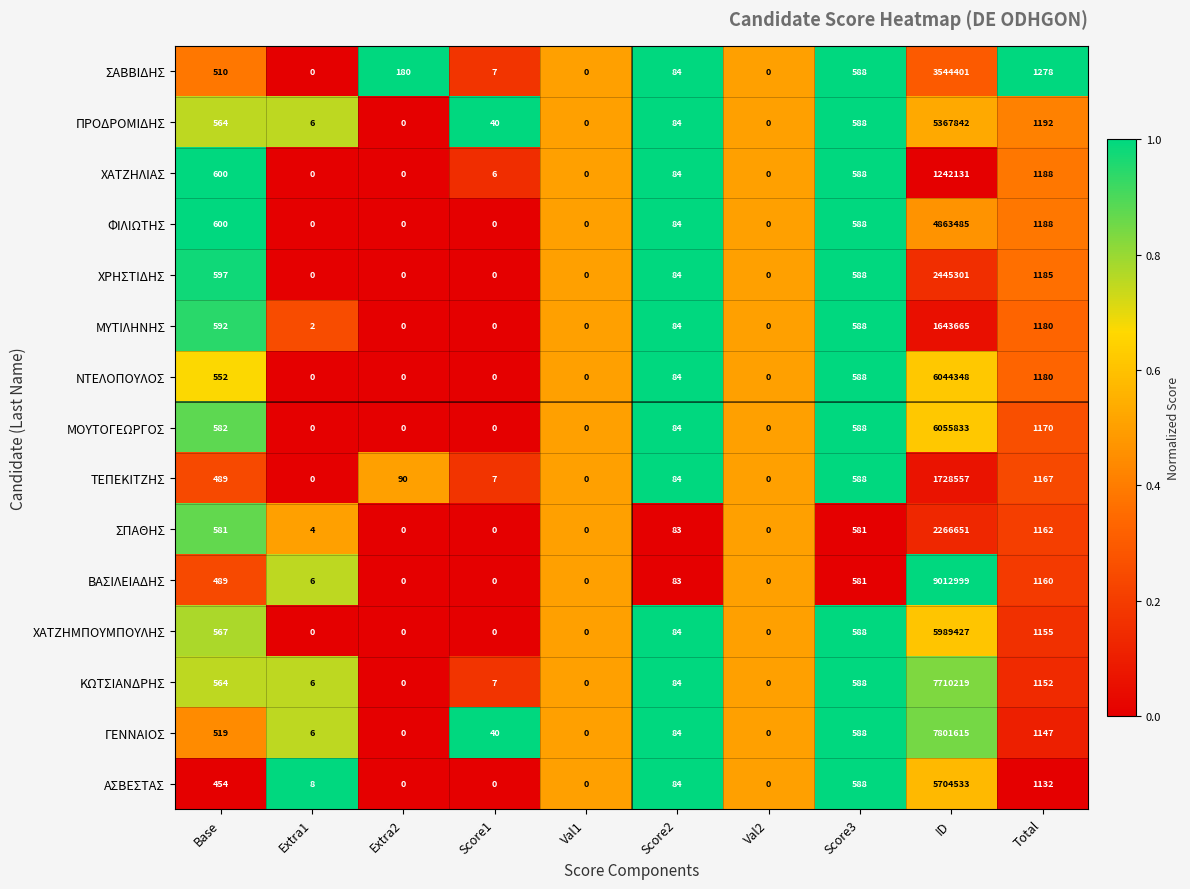

At which label does ΠΡΟΔΡΟΜΙΔΗΣ first exceed 84?

Base